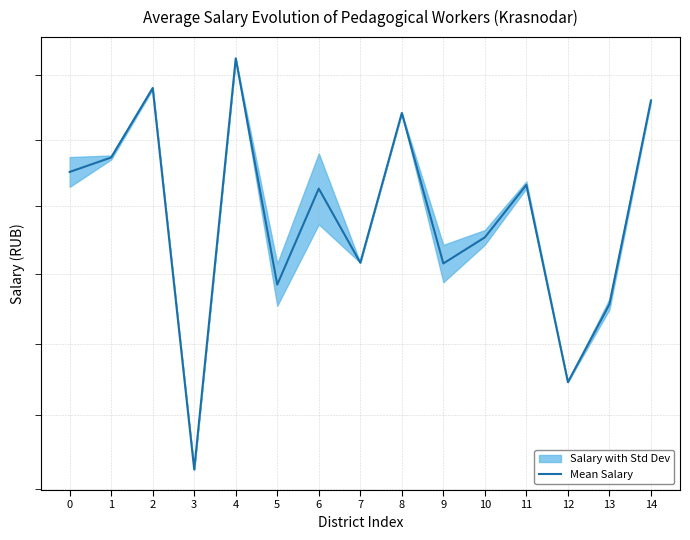

Rank the categories by value from highest to lowest.

4, 2, 14, 8, 1, 0, 11, 6, 10, 7, 9, 5, 13, 12, 3